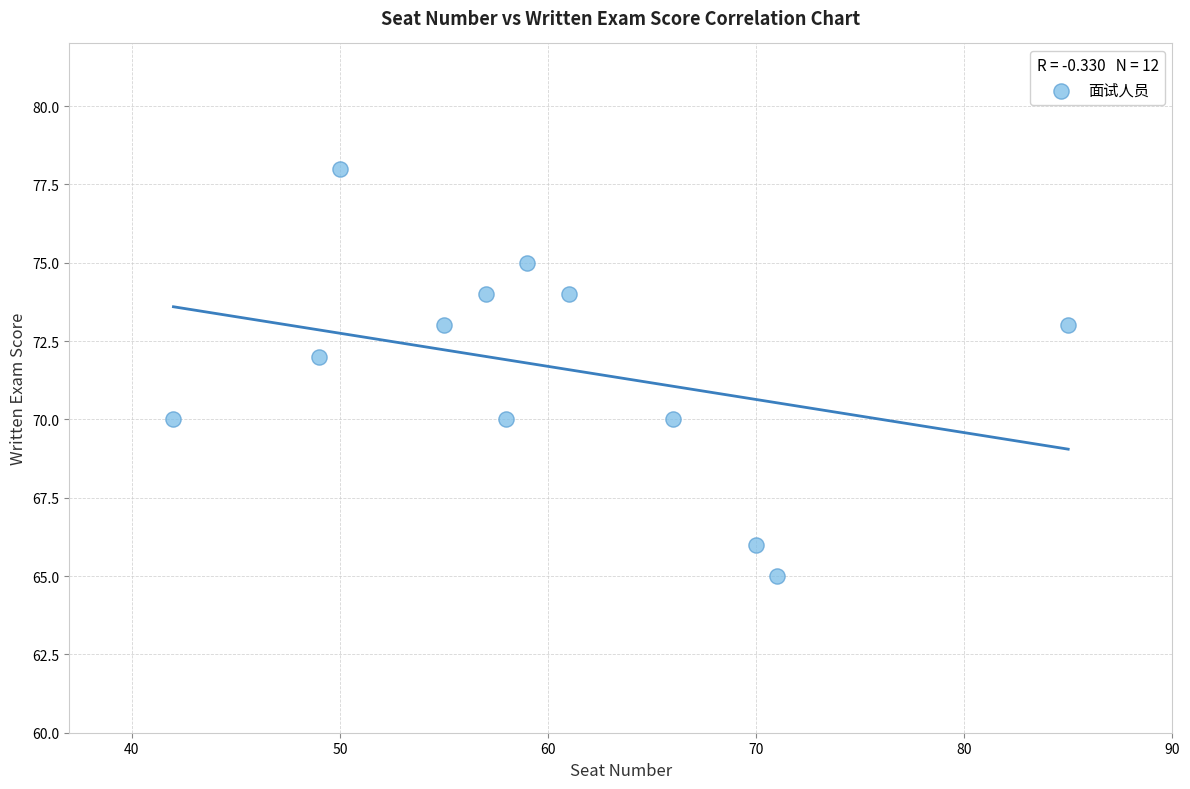

What is the average X value?

60